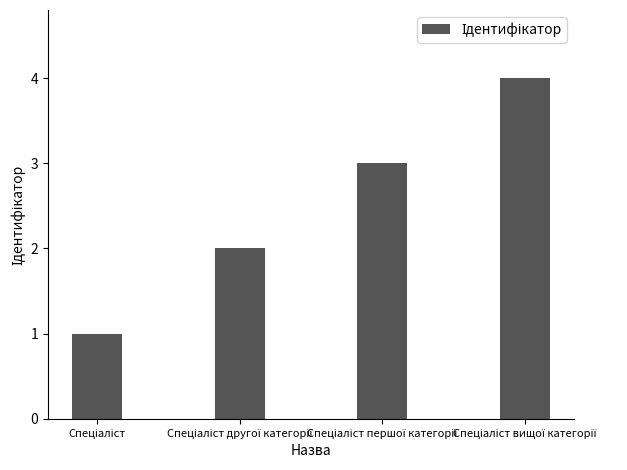

How many bars are there in total?

4